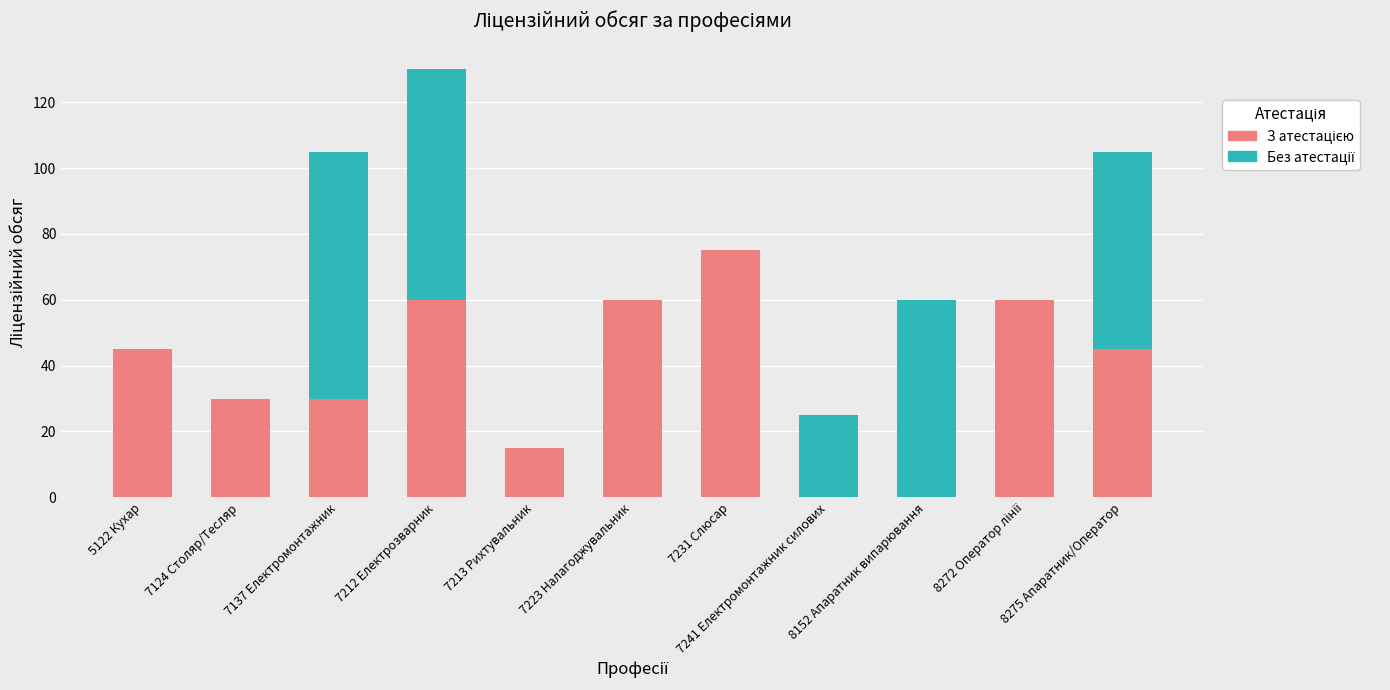

What is the total value across all series at 7223 Налагоджувальник?

60